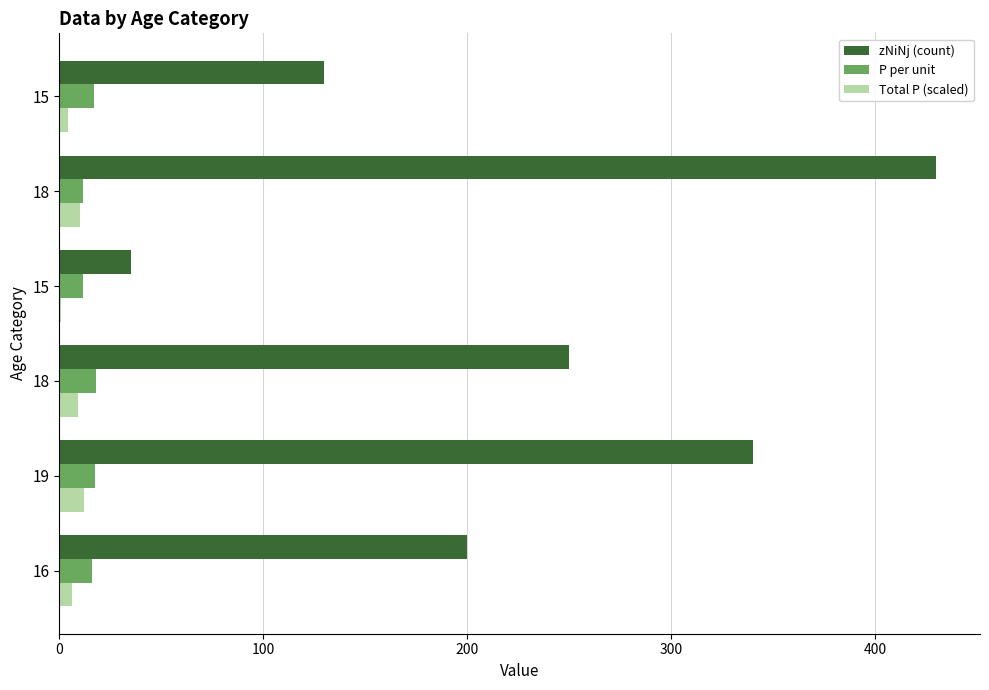

How many categories are shown in the chart?

6